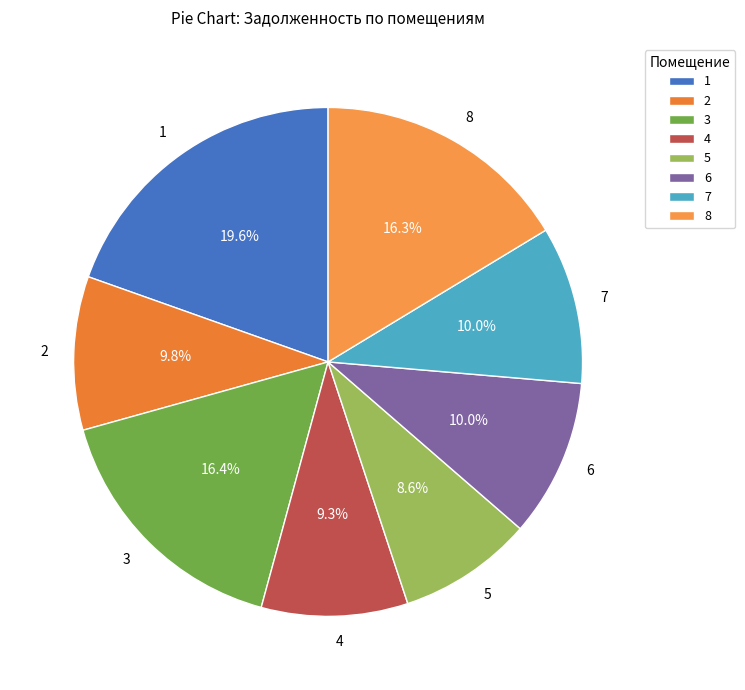

What is the smallest slice in the pie chart?

5